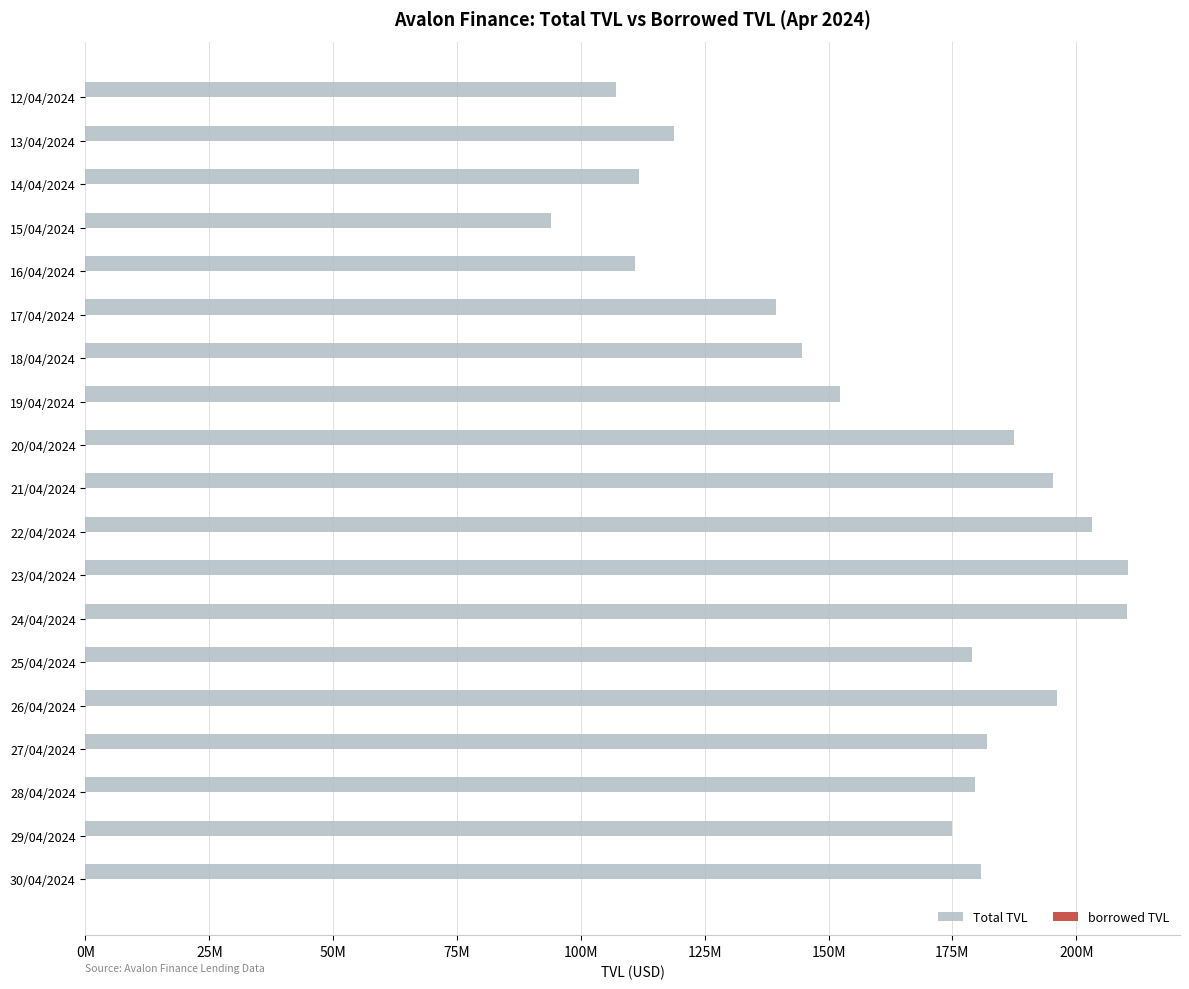

What are all the series names shown in the legend?

Total TVL, borrowed TVL